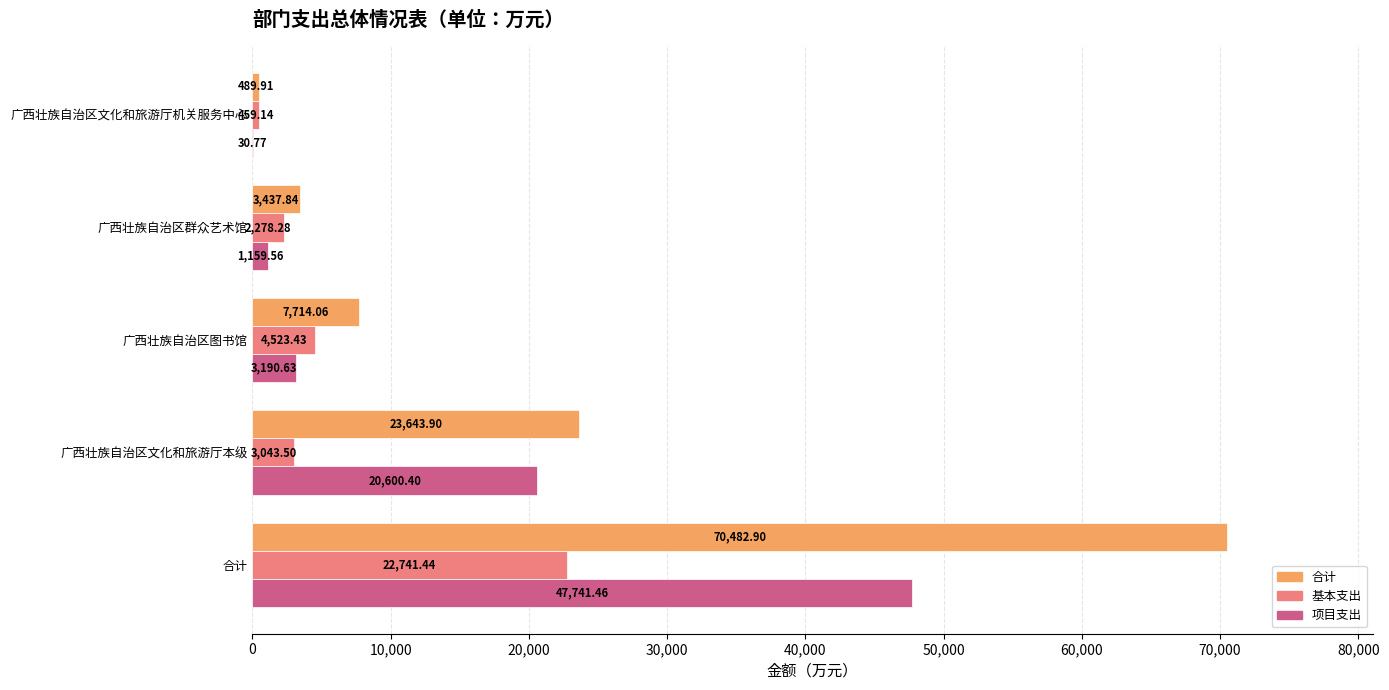

Which series changed the most between 广西壮族自治区文化和旅游厅本级 and 广西壮族自治区文化和旅游厅机关服务中心?

合计